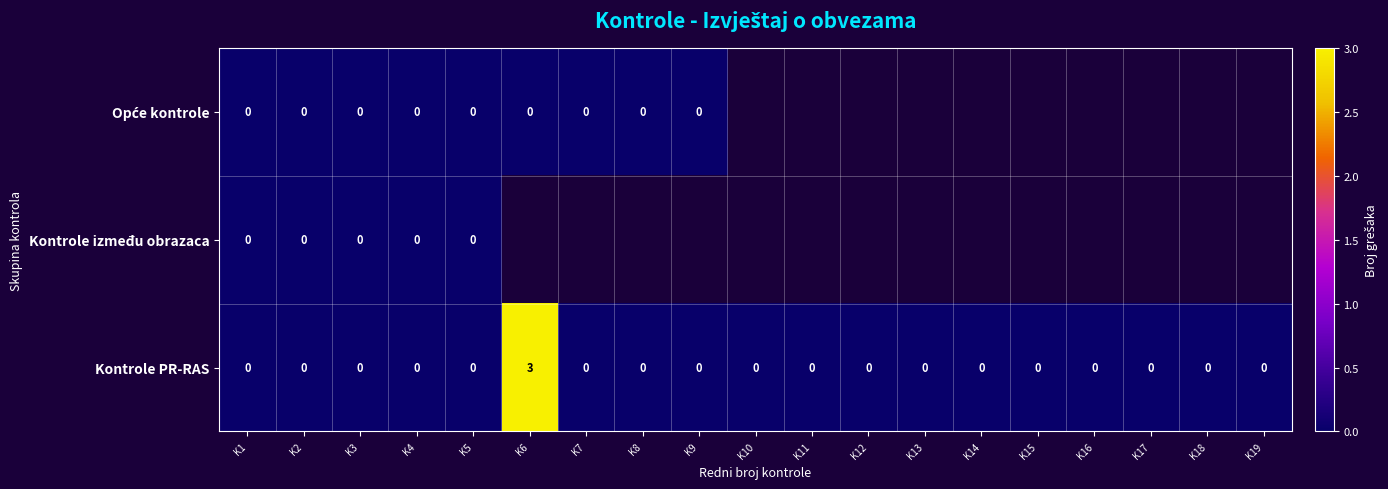

Which has a higher value, K18 or K6?

K6